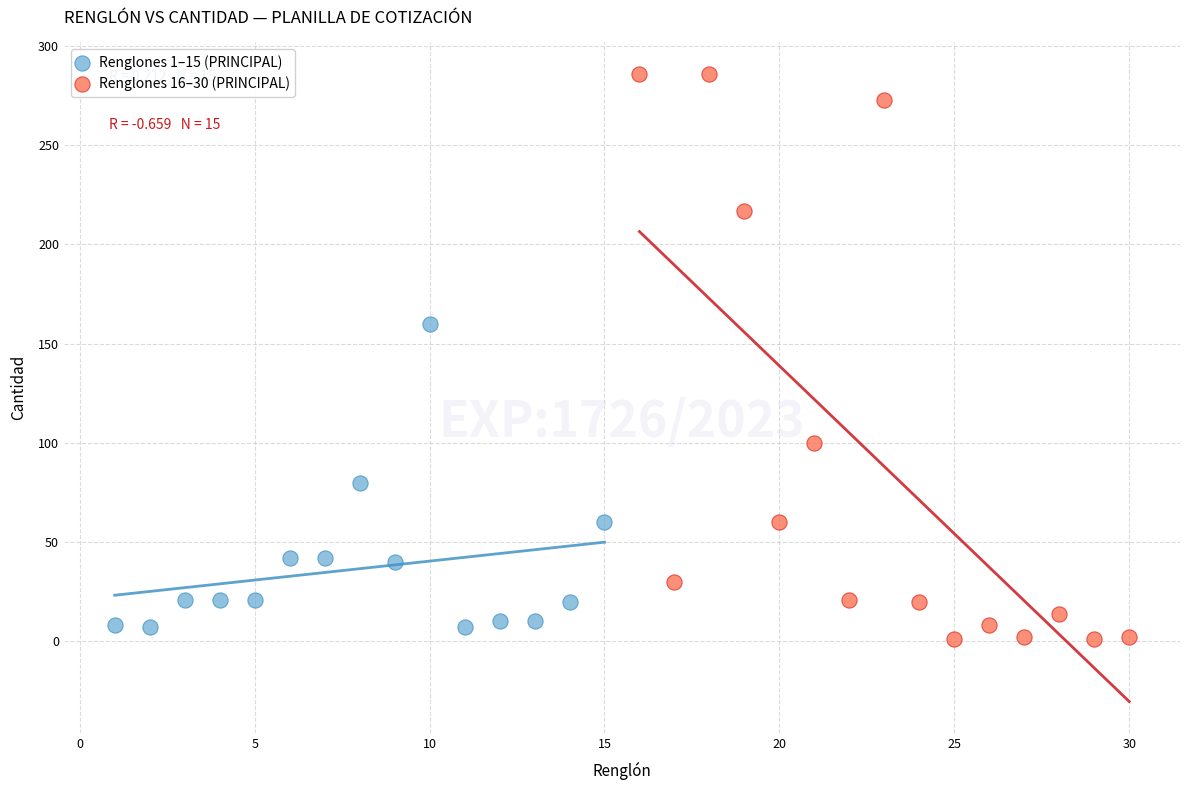

Which series reaches the maximum Y coordinate?

Renglones 16–30 (PRINCIPAL)